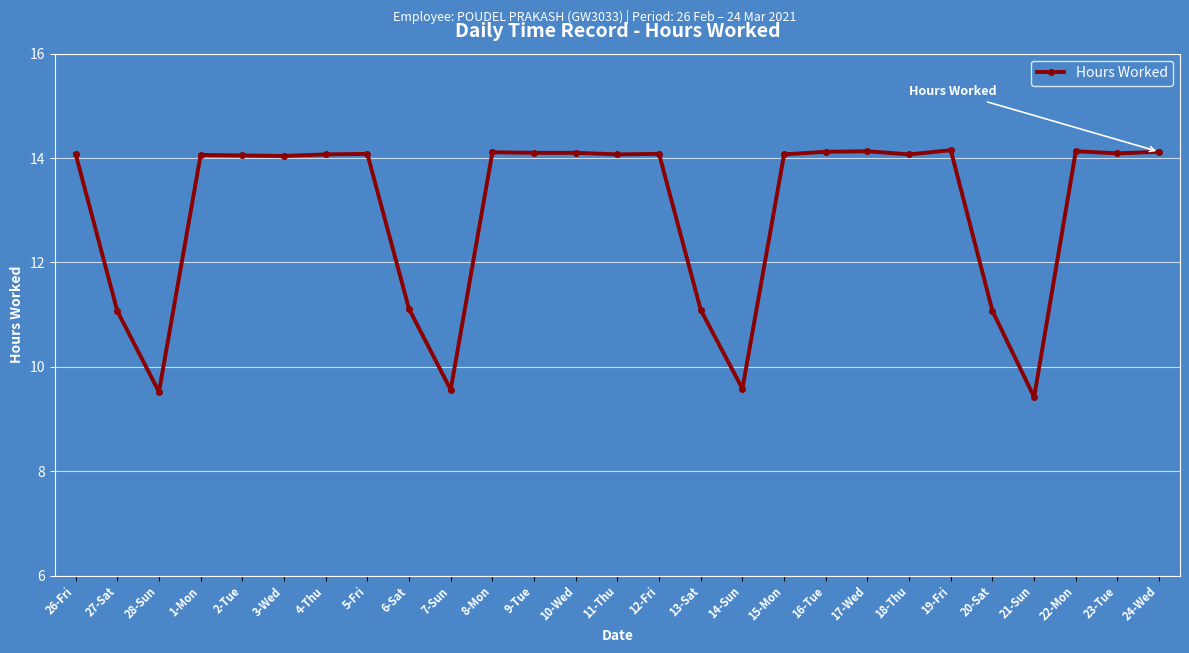

What is the ratio of the value at 28-Sun to the value at 6-Sat?

0.9